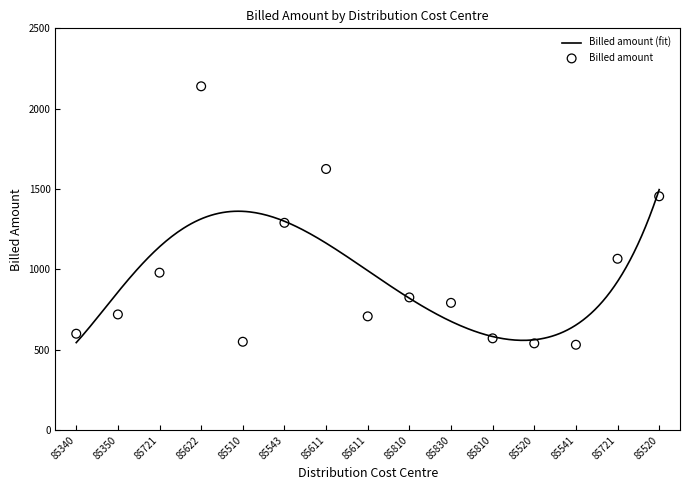

Which has a higher value, 85350 or 85830?

85830